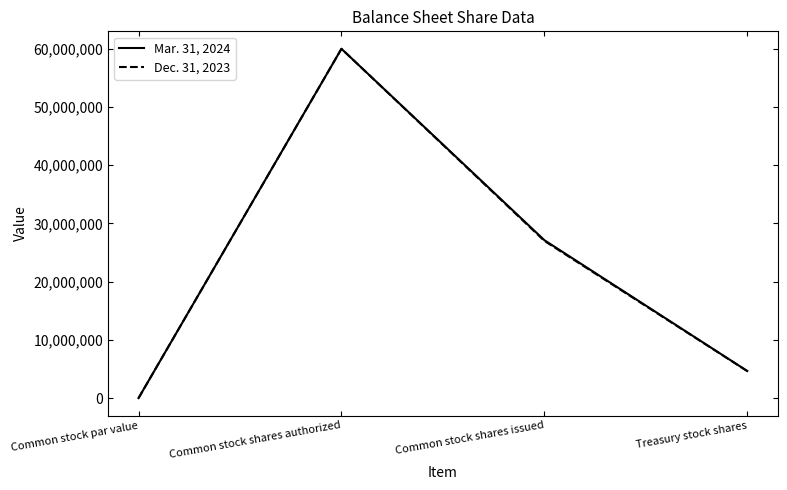

At which category is the sum across all series the highest?

Common stock shares authorized